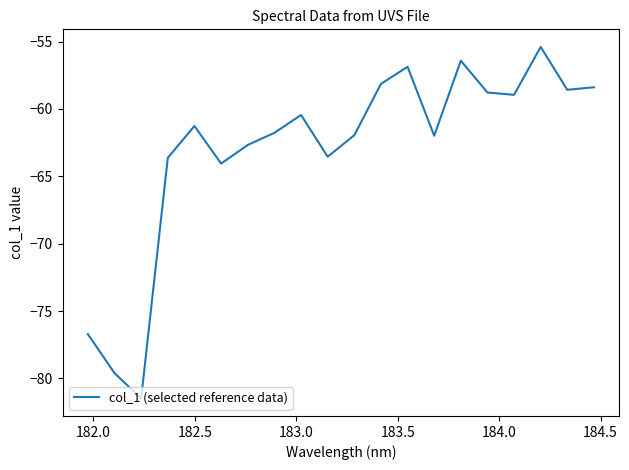

What is the greatest value displayed?

-55.4